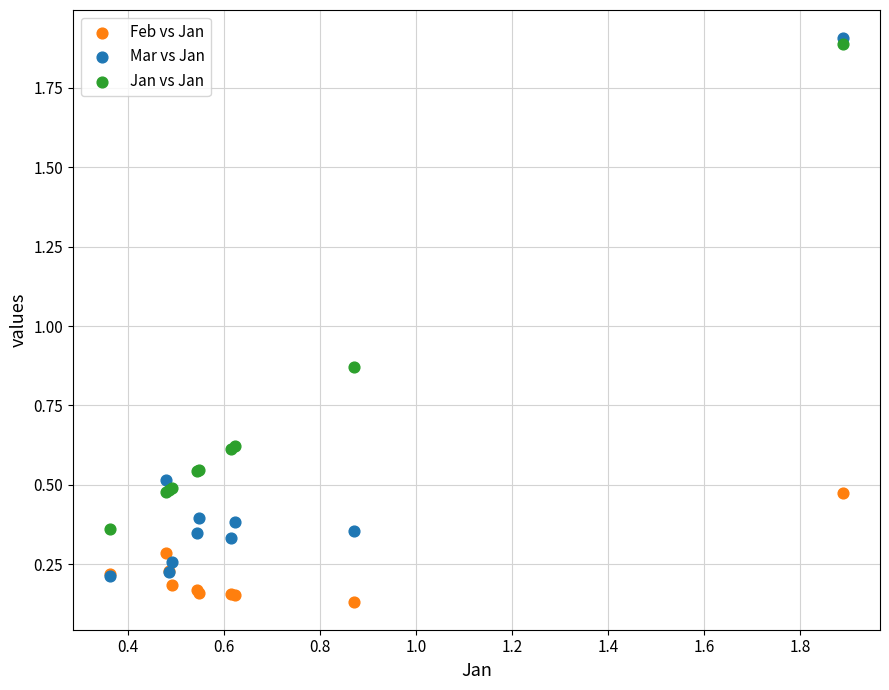

Which series has the widest spread of Y values?

Mar vs Jan